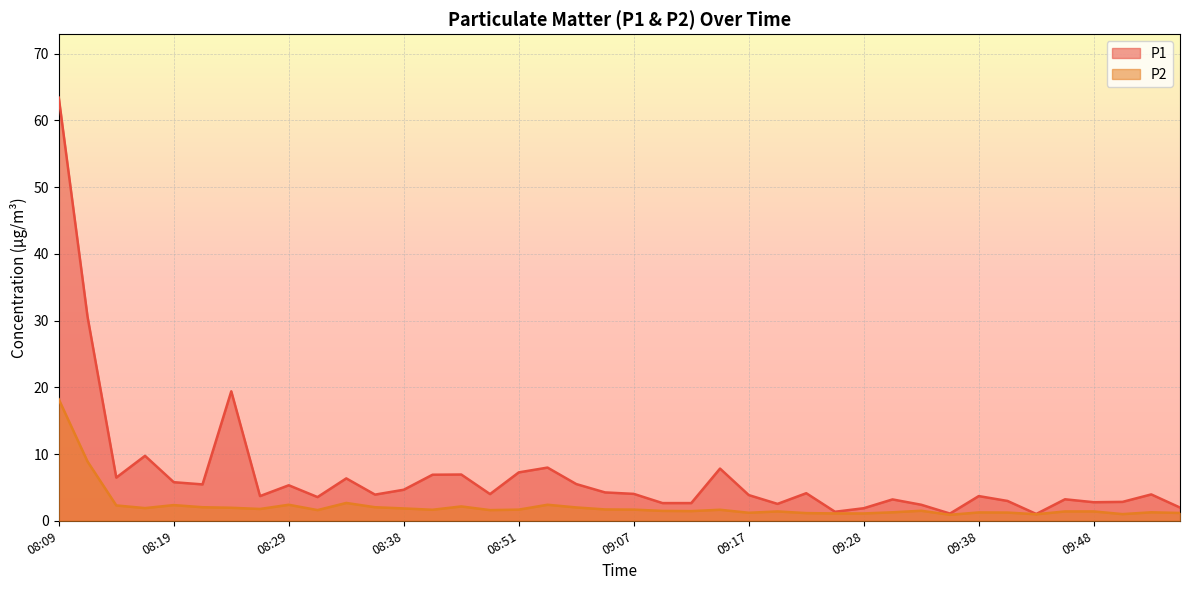

True or false: P2 and P1 cross at least once.

False